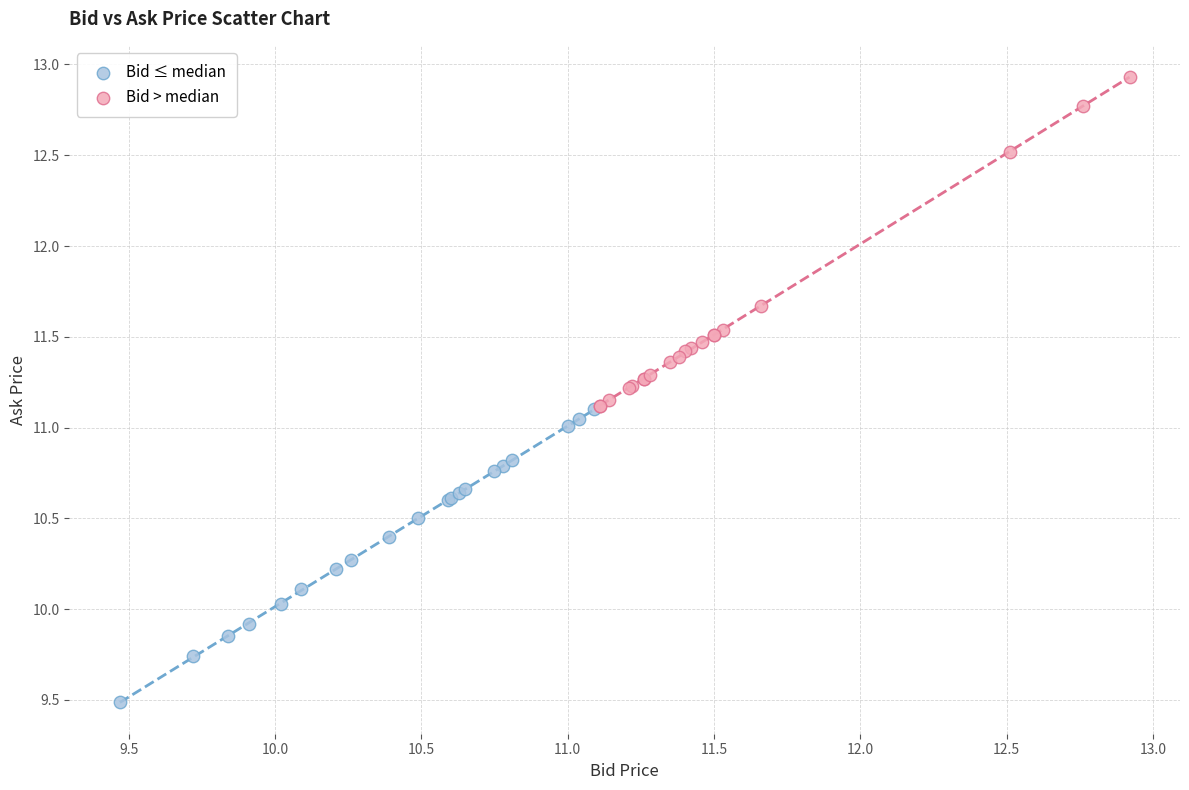

Which series contains the lowest Y value?

Bid ≤ median